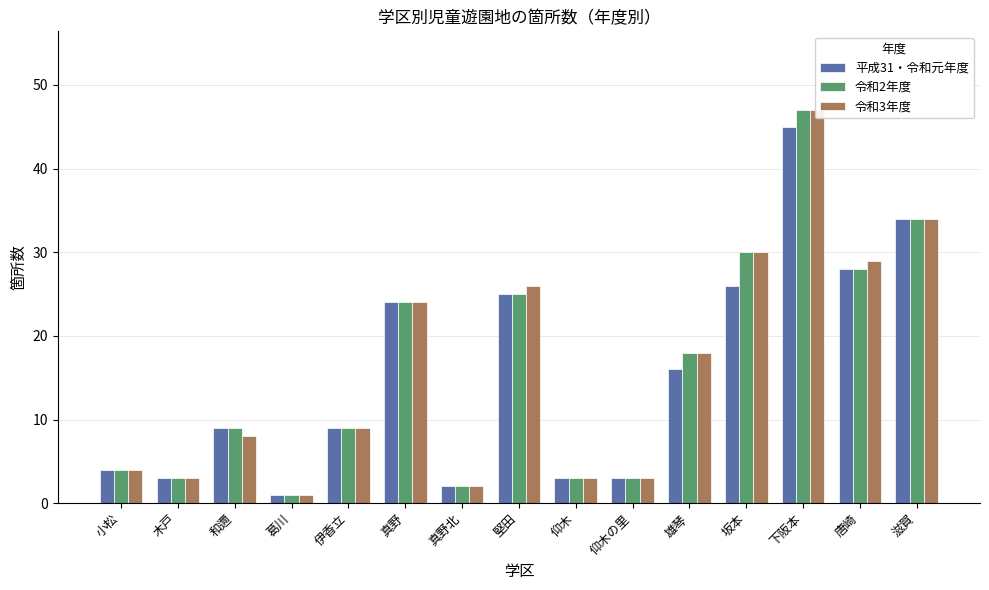

What are all the series names shown in the legend?

平成31・令和元年度, 令和2年度, 令和3年度